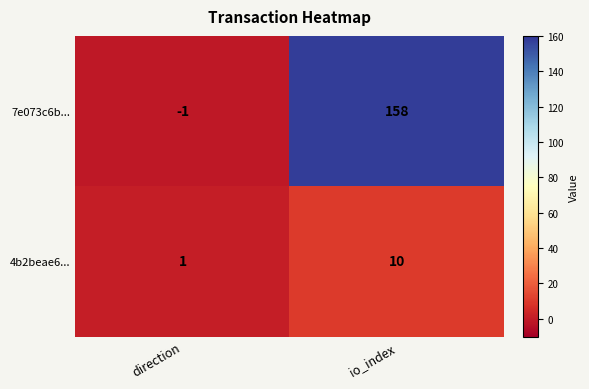

Which series has the largest total across all categories?

7e073c6b...